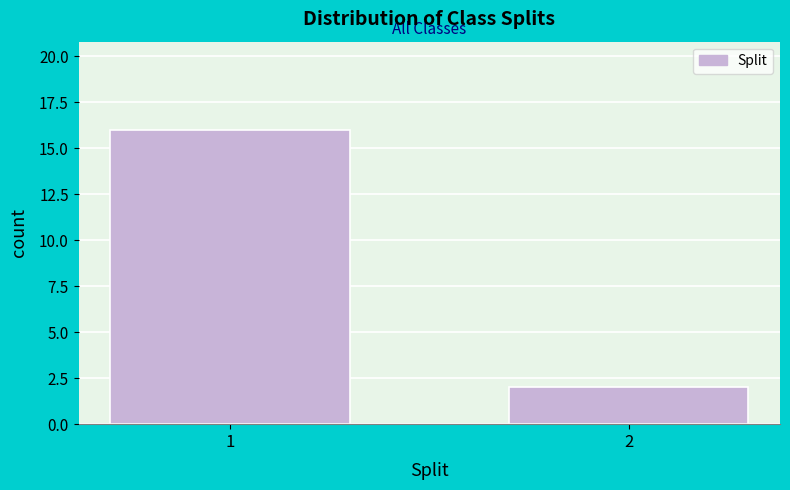

Reading left to right, extract all data points from this chart.

1=16	2=2